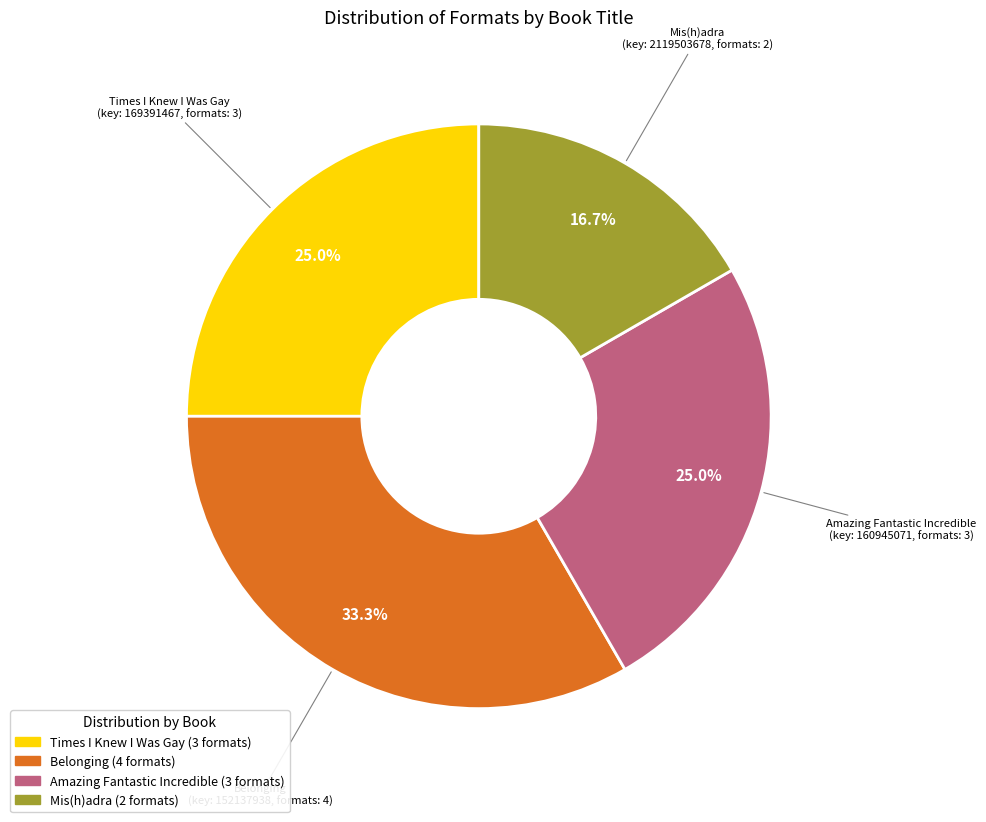

What is the smallest slice in the pie chart?

Mis(h)adra